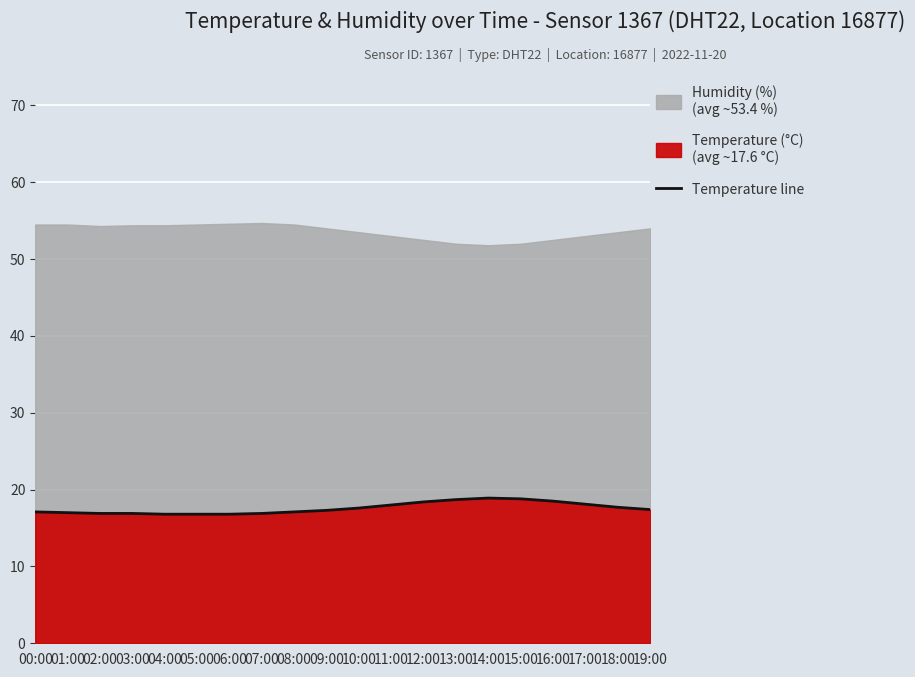

Reading left to right, list all the values displayed in this chart.

17.1	17.0	16.9	16.9	16.8	16.8	16.8	16.9	17.1	17.3	17.6	18.0	18.4	18.7	18.9	18.8	18.5	18.1	17.7	17.4